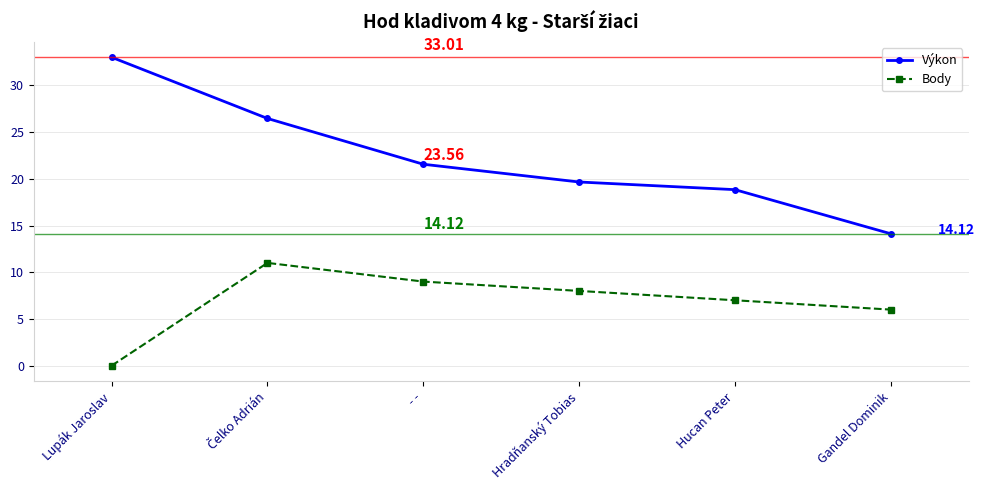

What is the difference between the second highest and second lowest values in the Body series?

3.0